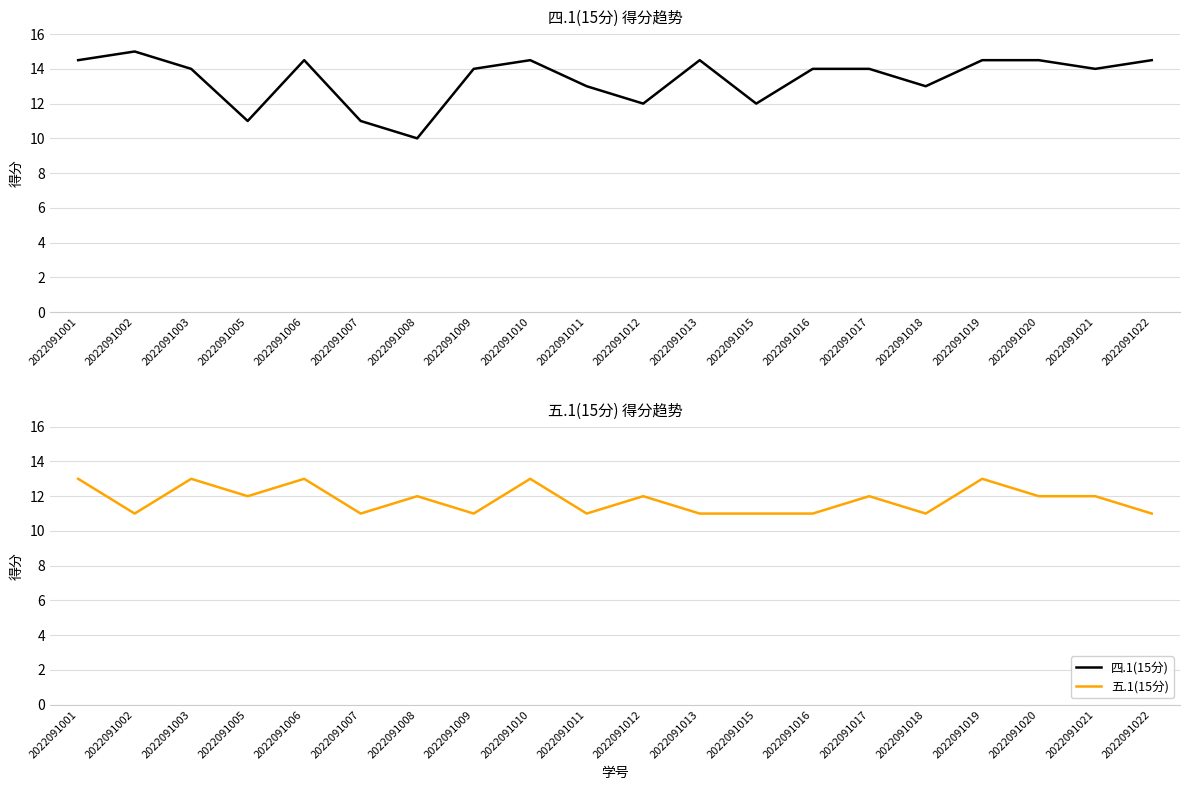

At which category does 五.1(15分) reach its first local peak?

2022091003